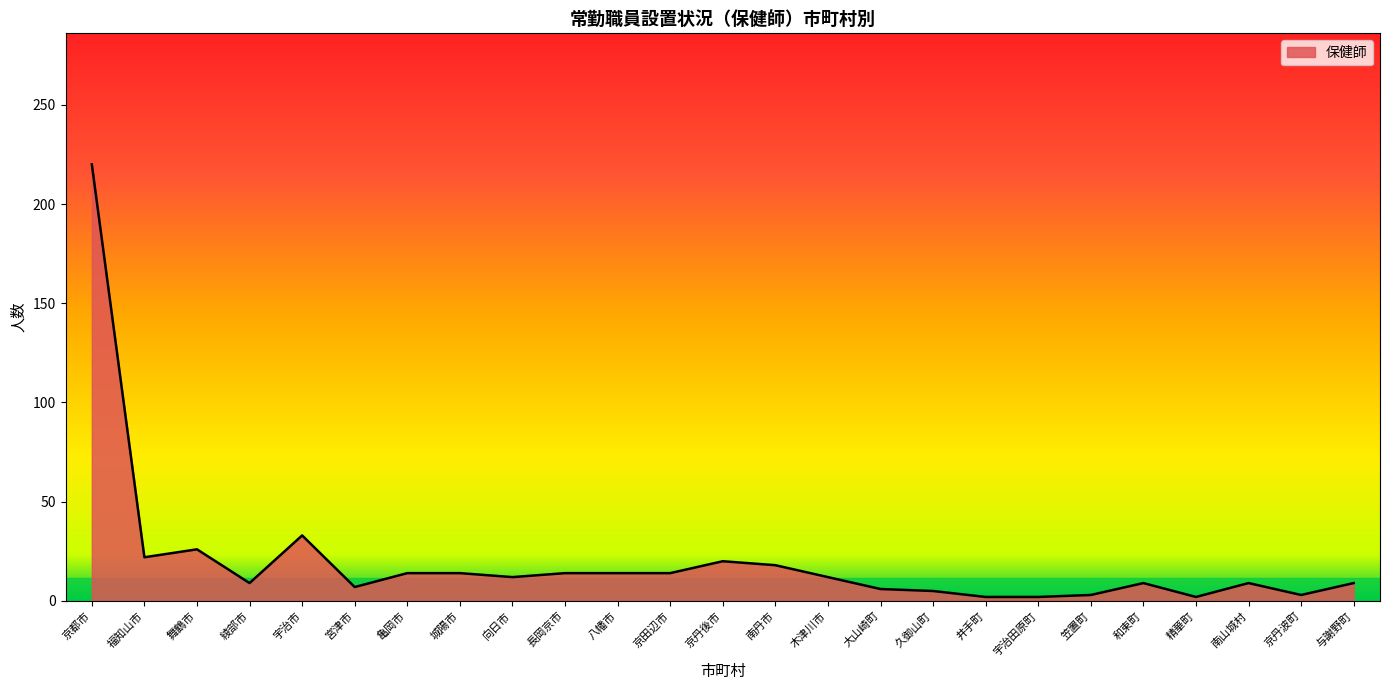

Which category has the highest value across all series?

京都市